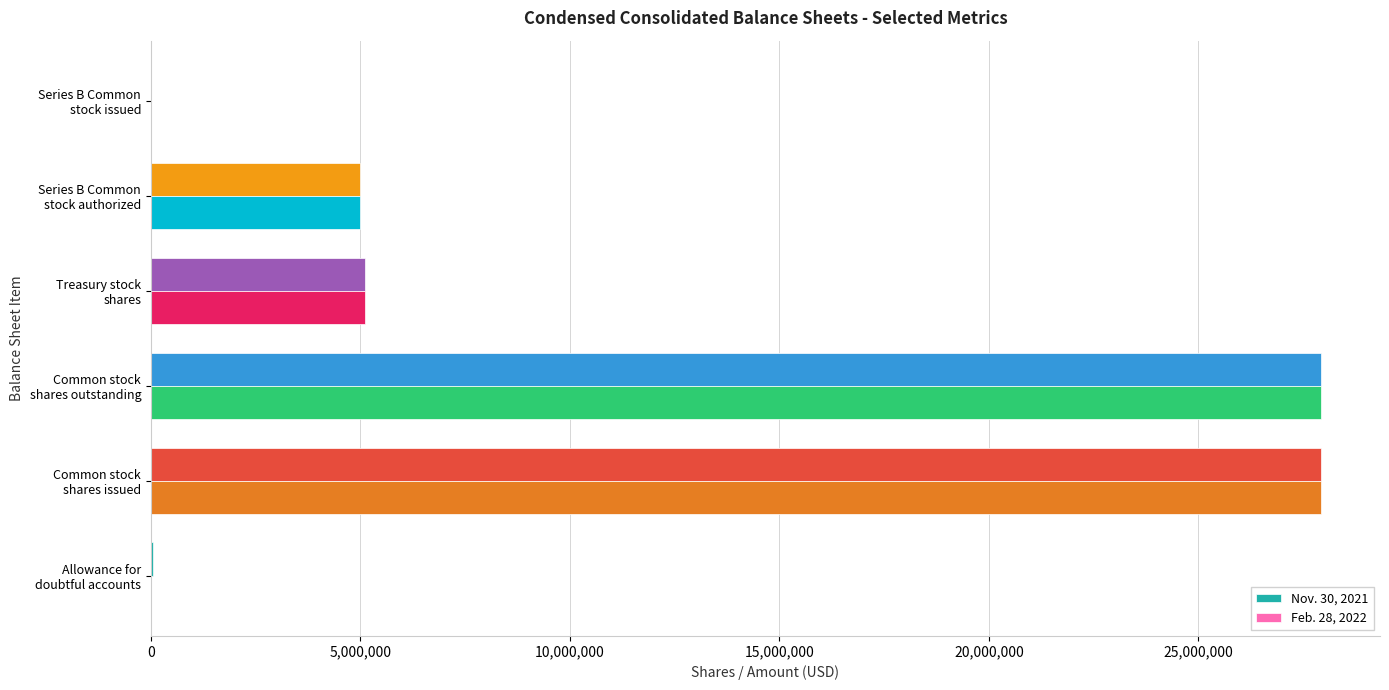

What is the maximum value shown in the chart?

27939260